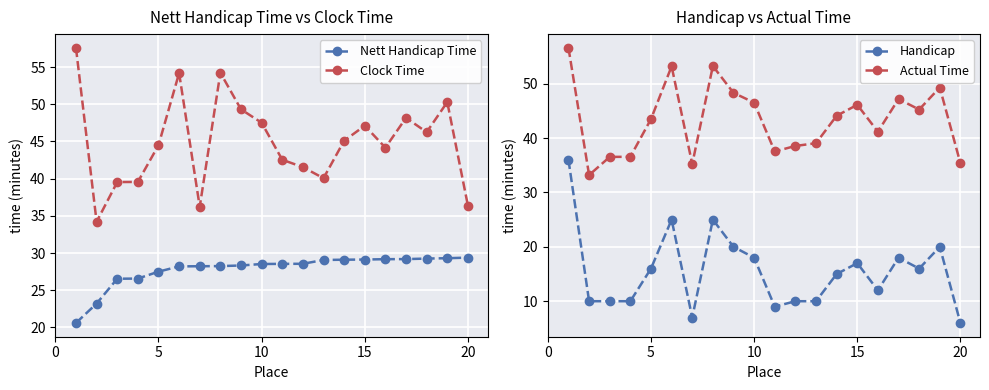

List the series in order of their peak value, lowest first.

Nett Handicap Time, Handicap, Actual Time, Clock Time